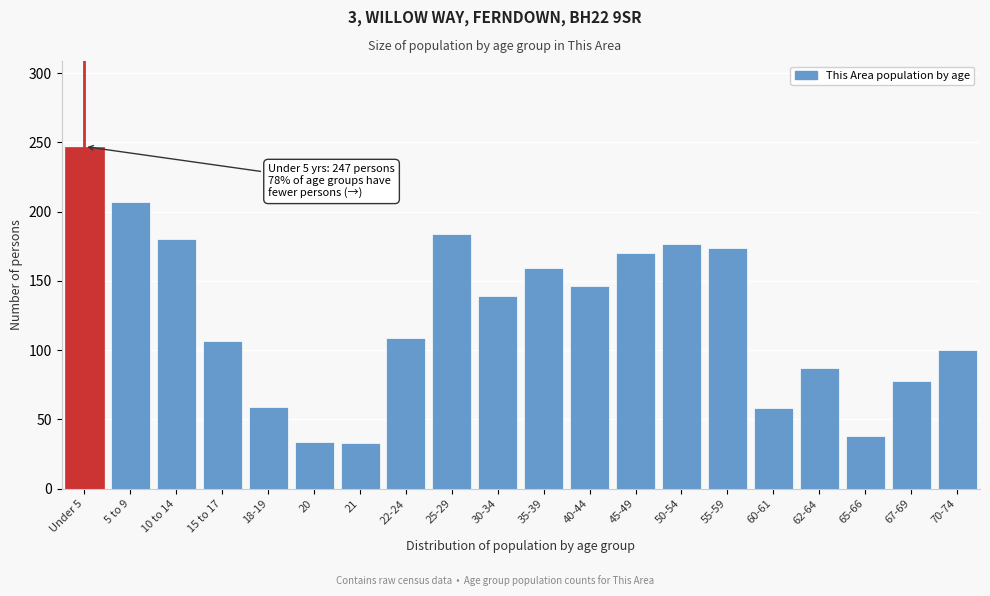

Between 60-61 and 5 to 9, which is larger?

5 to 9